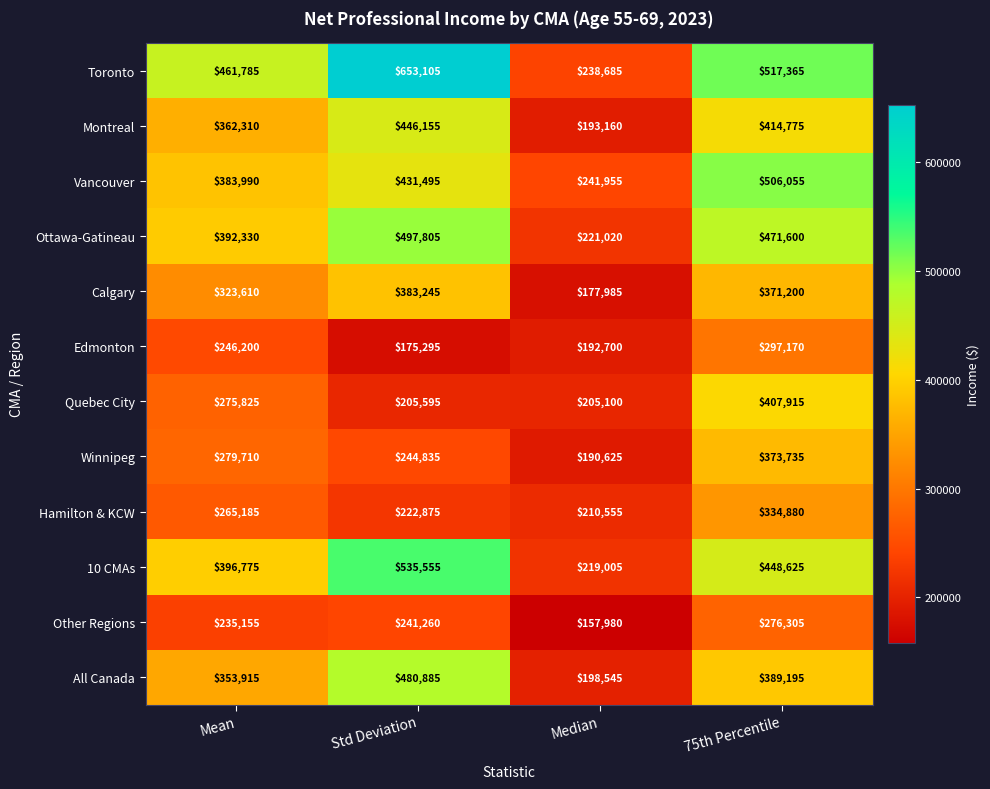

What is the spread (max minus min) of values at Mean?

226630